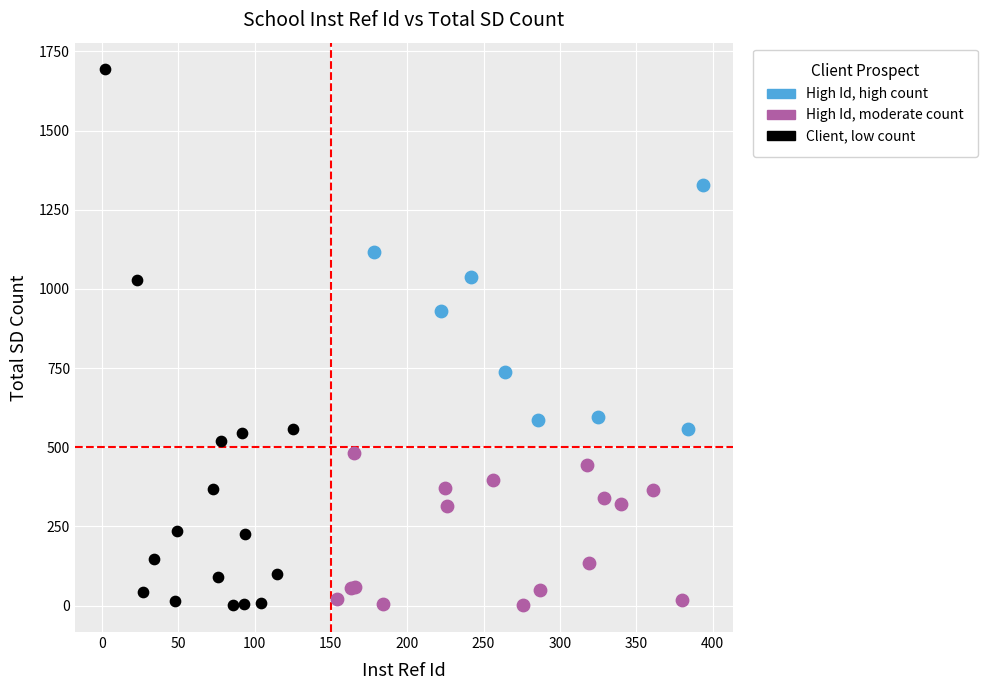

Which series has the widest spread of Y values?

Client, low count